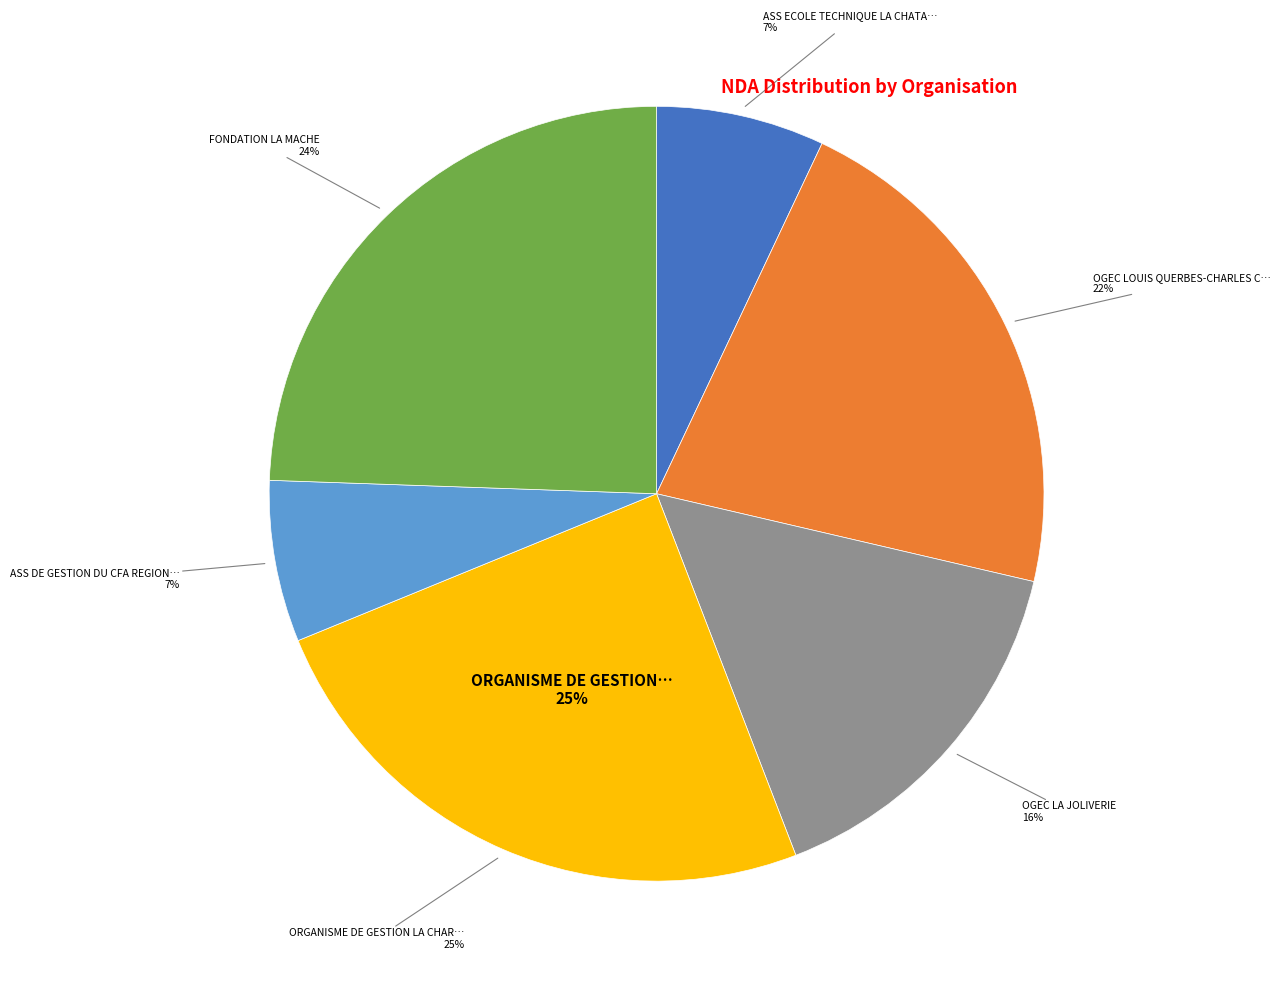

To the nearest percent, what portion does ASS DE GESTION DU CFA REGIONAL DES HAUTS represent?

7%